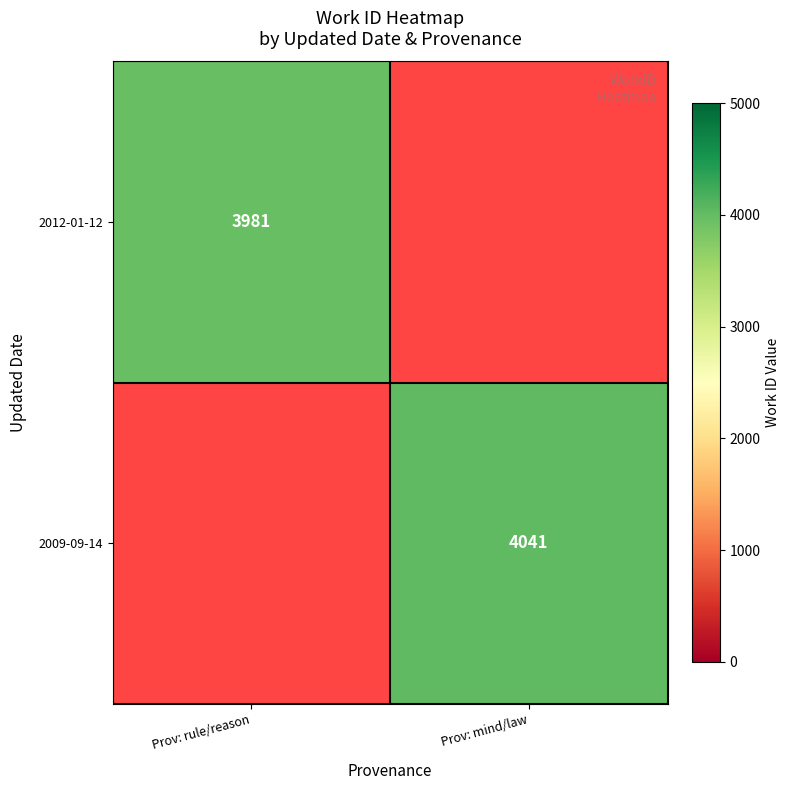

The value of 2012-01-12 at Prov: rule/reason is 2034. True or false?

False